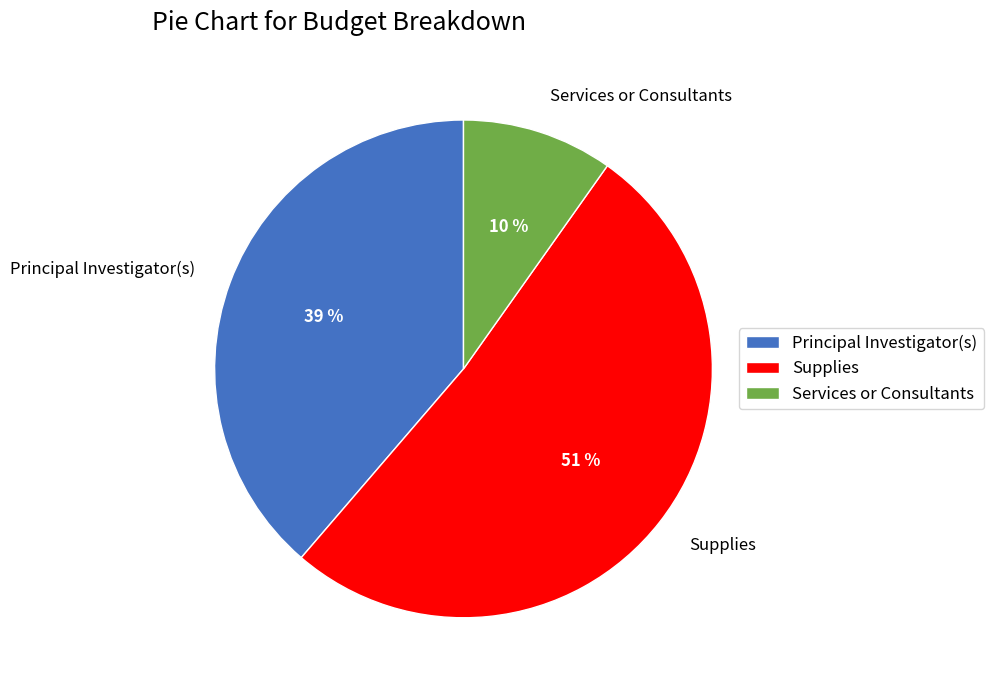

The Principal Investigator(s) slice represents 39% of the pie. True or false?

True